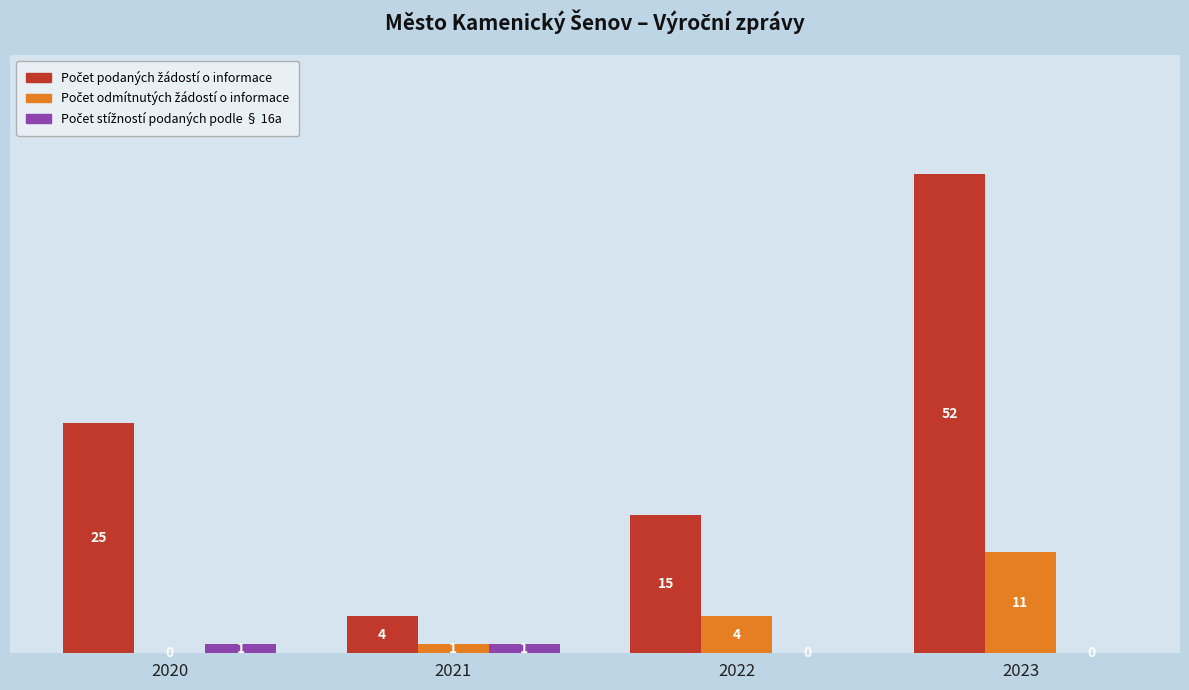

At which category is the sum across all series the highest?

2023